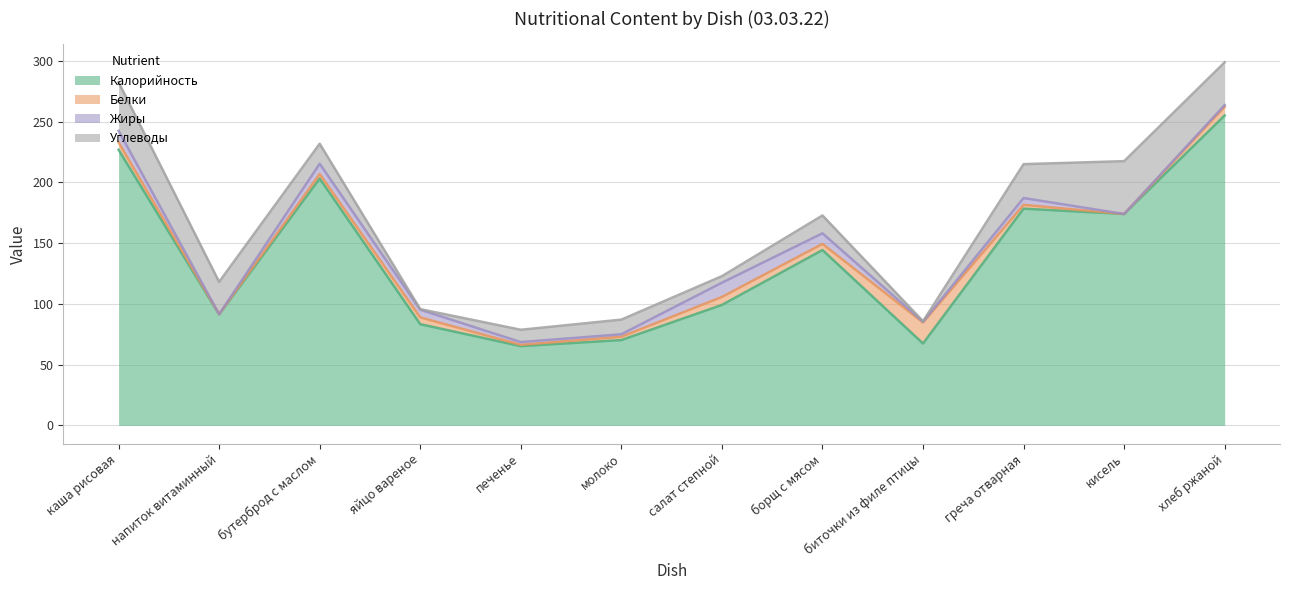

Which series has the largest range (max minus min)?

Калорийность